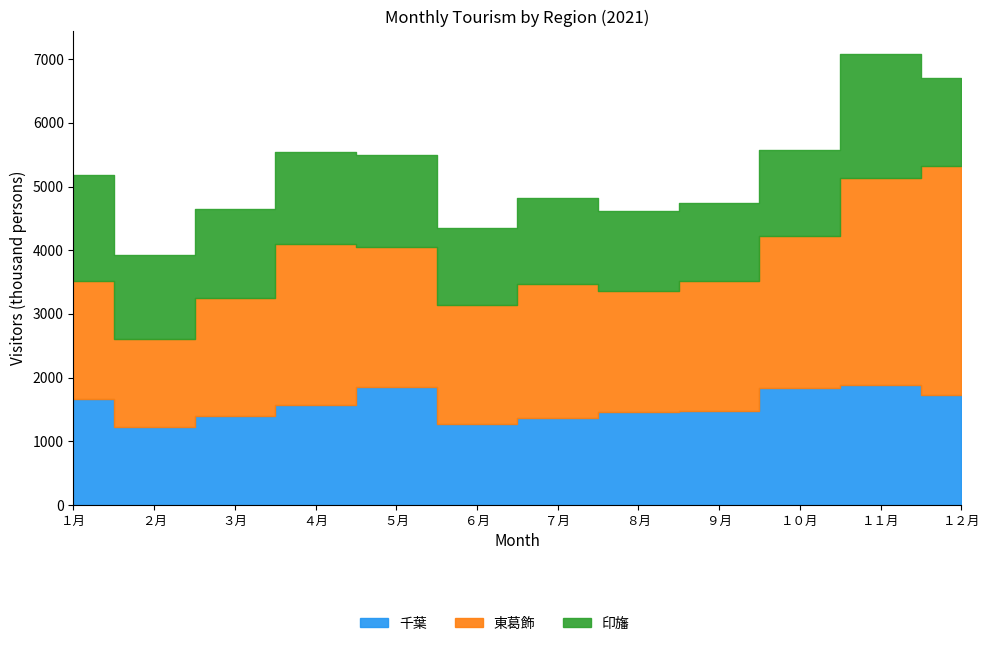

What is the sum of the 千葉 values at ９月 and ５月?

3333